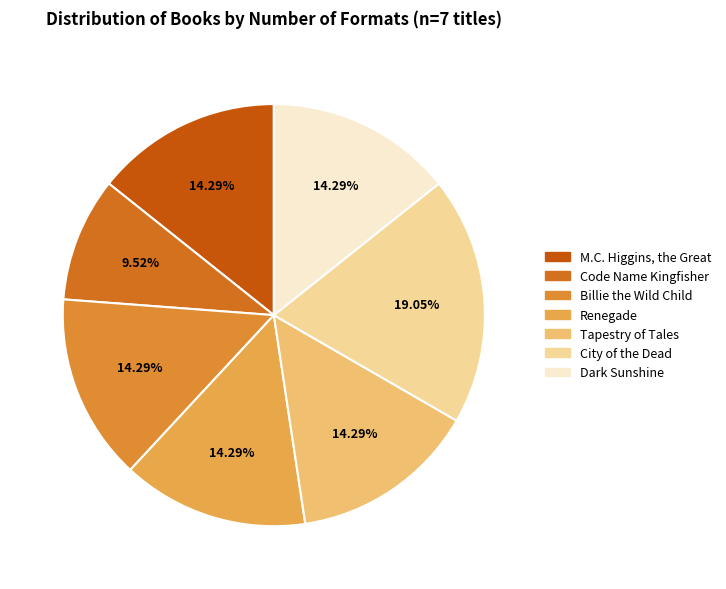

Which slice is the smallest?

Code Name Kingfisher